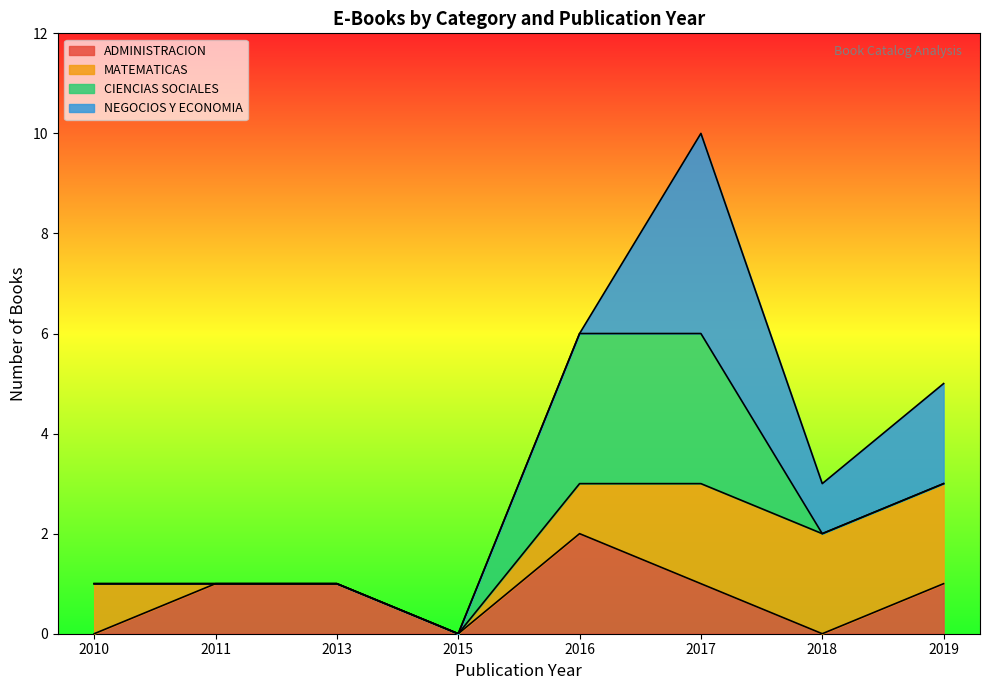

True or false: CIENCIAS SOCIALES and ADMINISTRACION cross at least once.

False